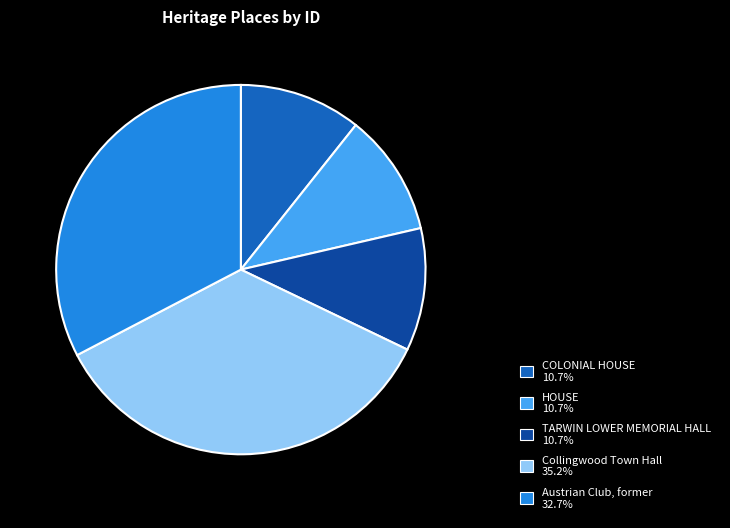

Which slice is the largest?

Collingwood Town Hall